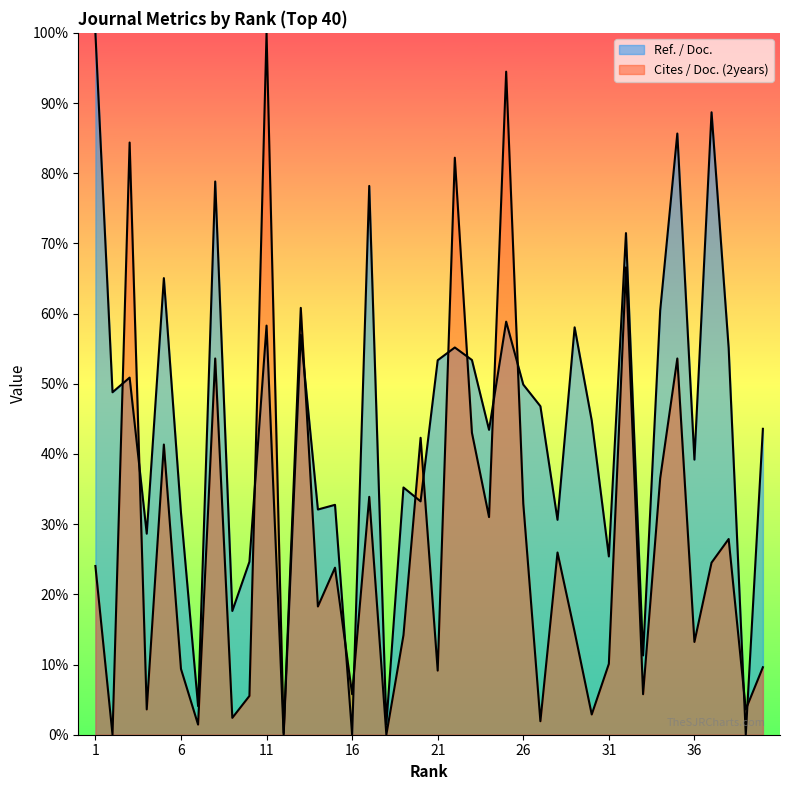

Rank the series at 28 from highest to lowest value.

Ref. / Doc., Cites / Doc. (2years)